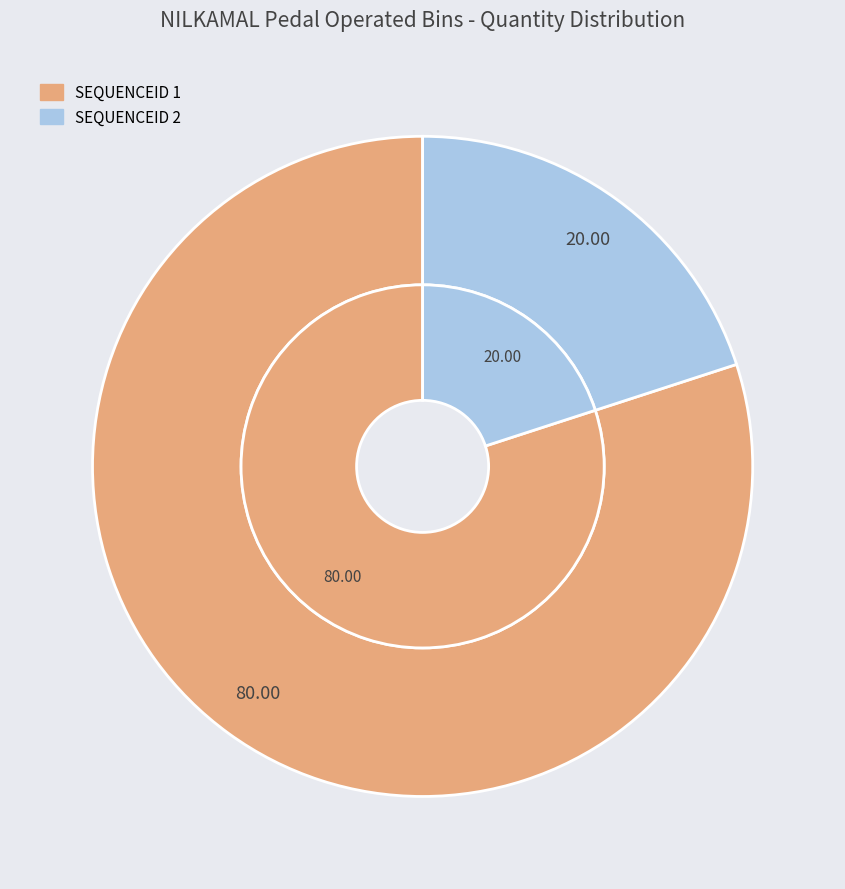

To the nearest percent, what is the average slice percentage?

50%